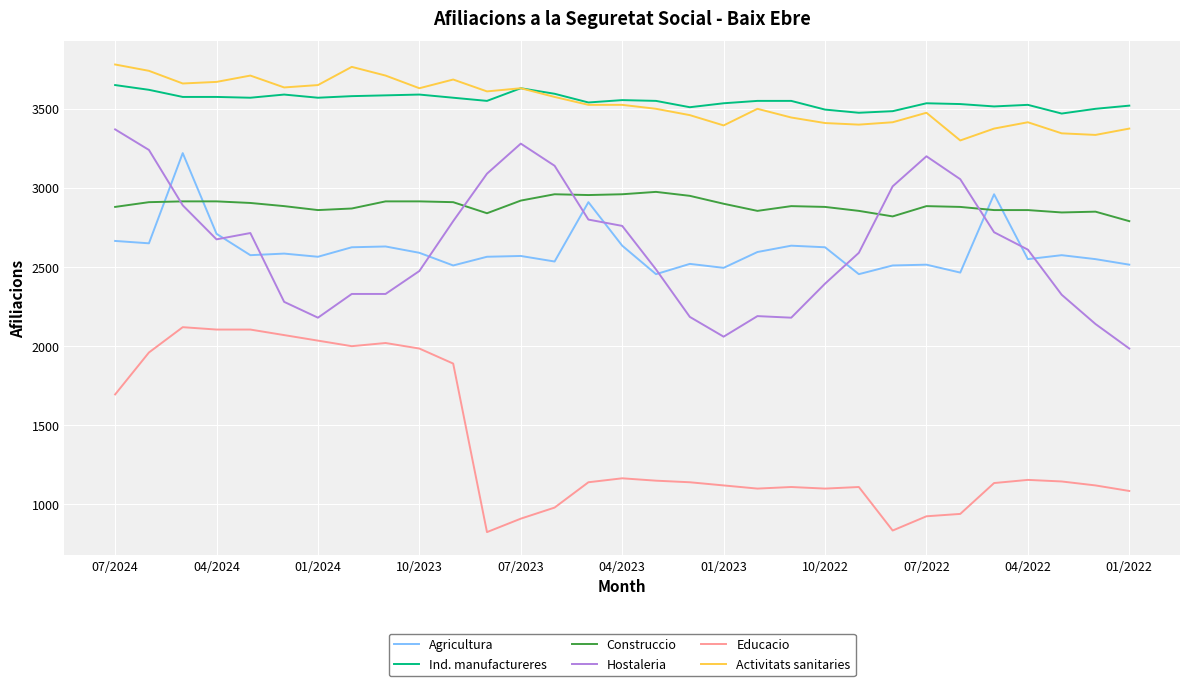

What is the maximum value for Ind. manufactureres?

3650